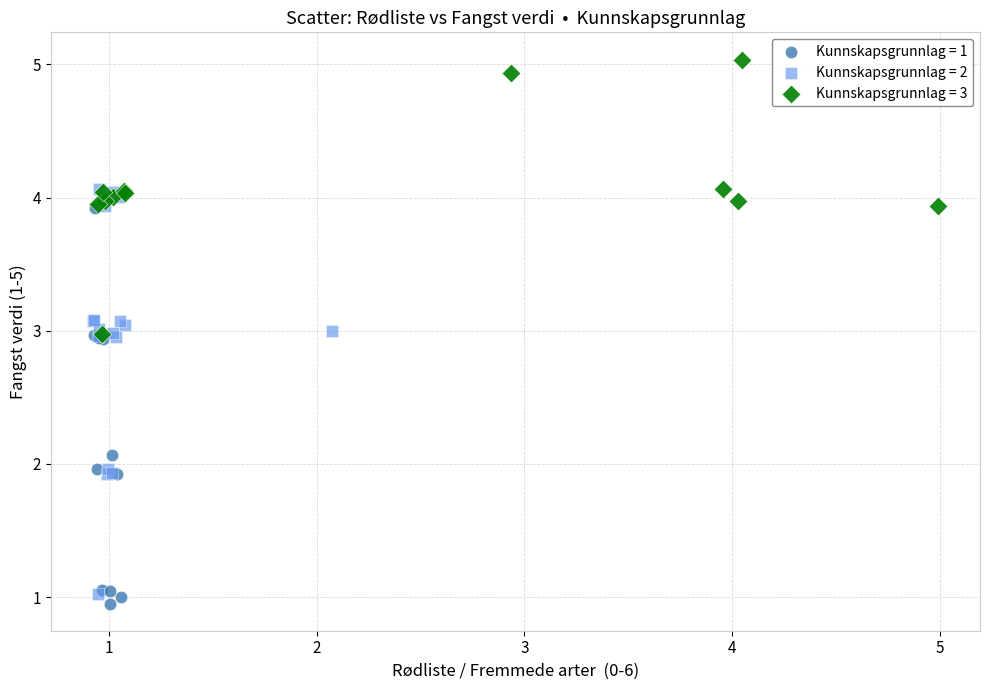

Which series has the largest Y range (max minus min)?

Kunnskapsgrunnlag = 2